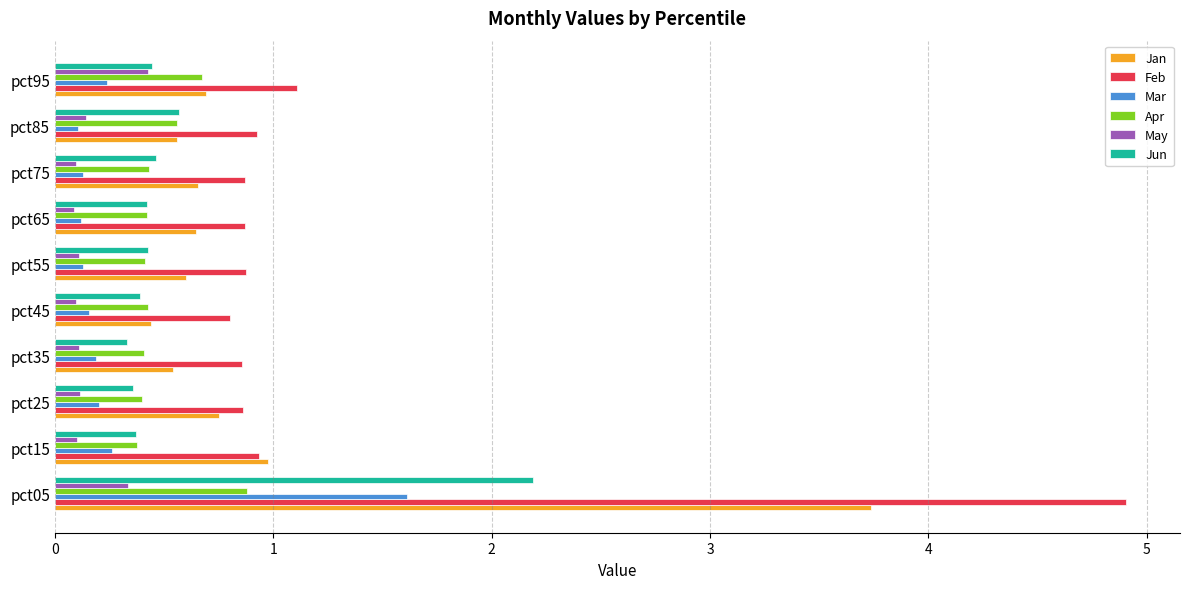

Which series has the widest spread of values?

Feb